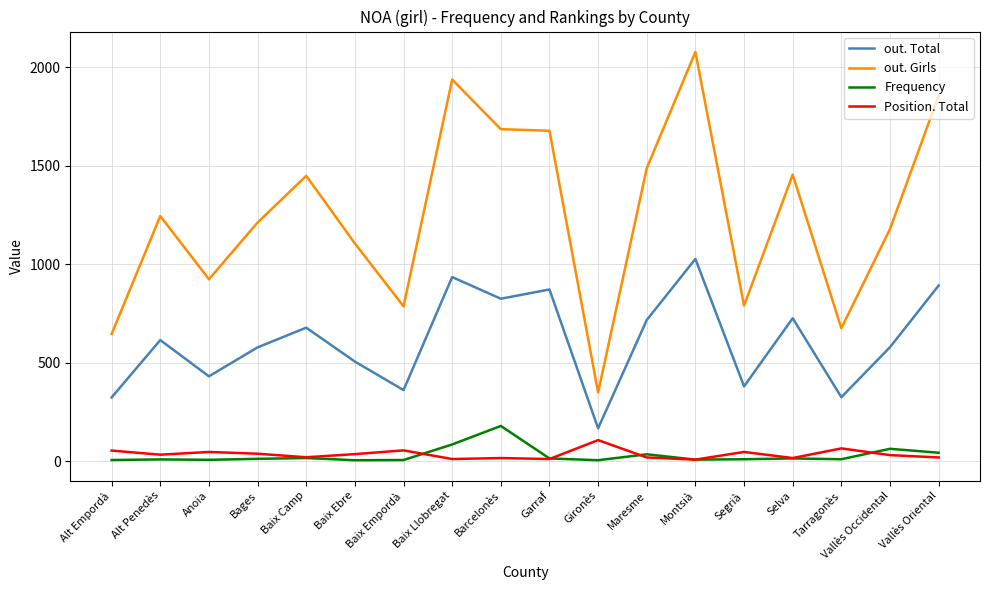

At which label does Position. Total first exceed 32?

Alt Empordà